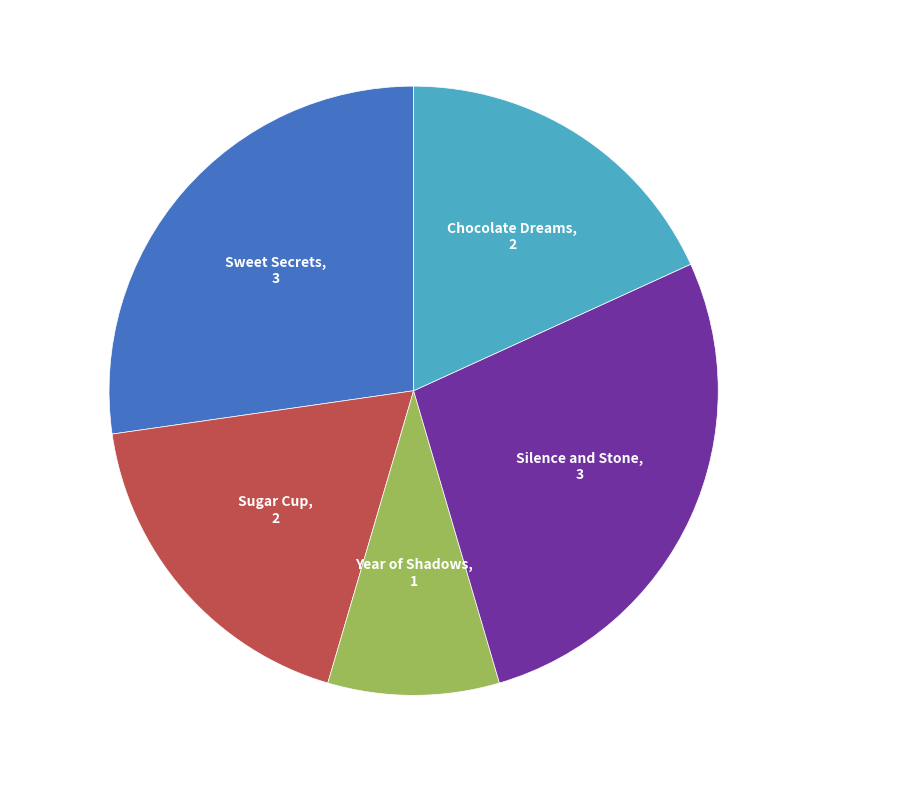

Does any single category account for the majority?

No